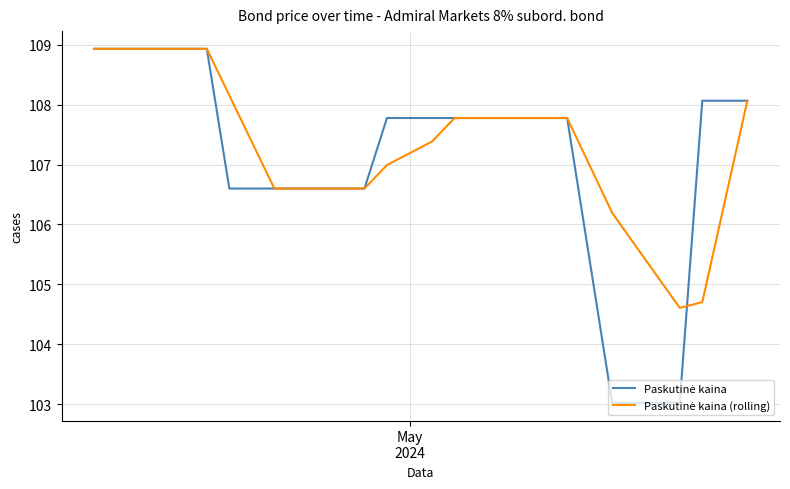

What is the maximum value shown in the chart?

108.9